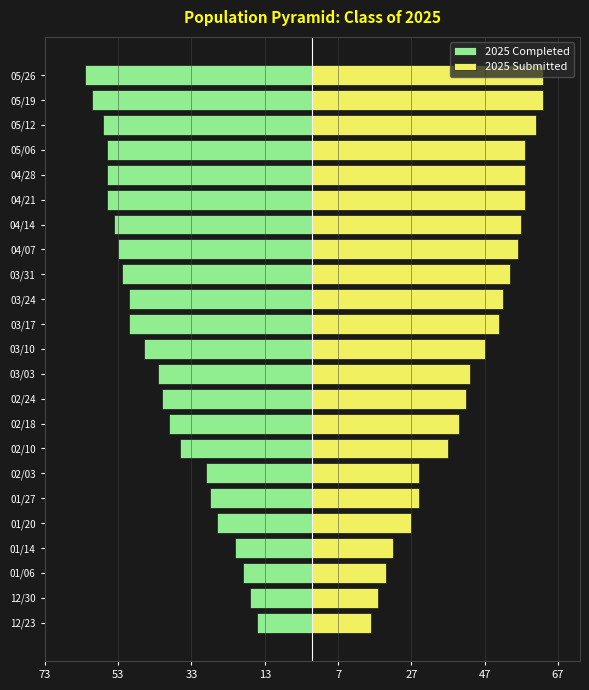

Rank the series by their average value, from highest to lowest.

2025 Submitted, 2025 Completed